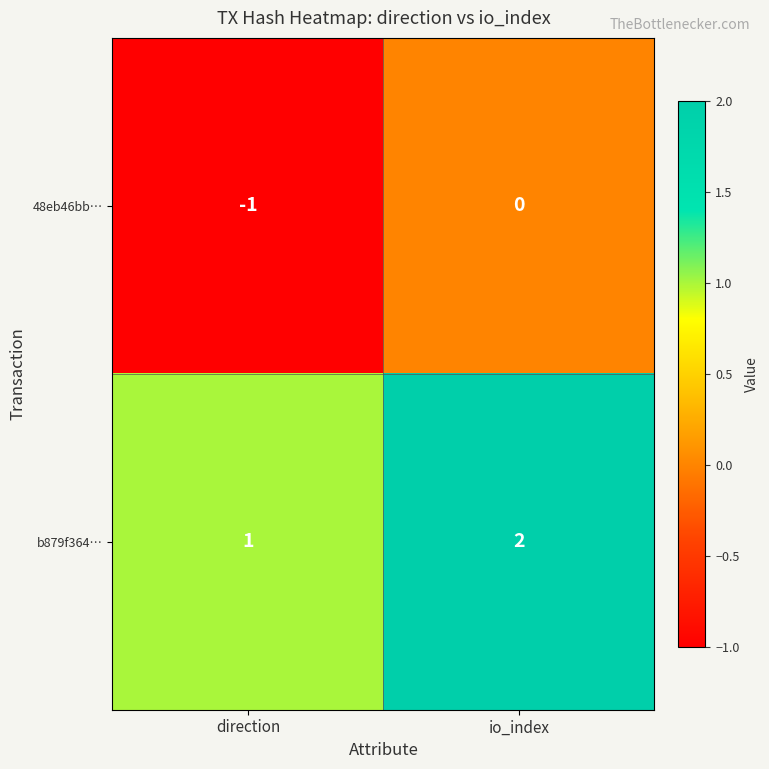

At which category is the sum across all series the highest?

io_index